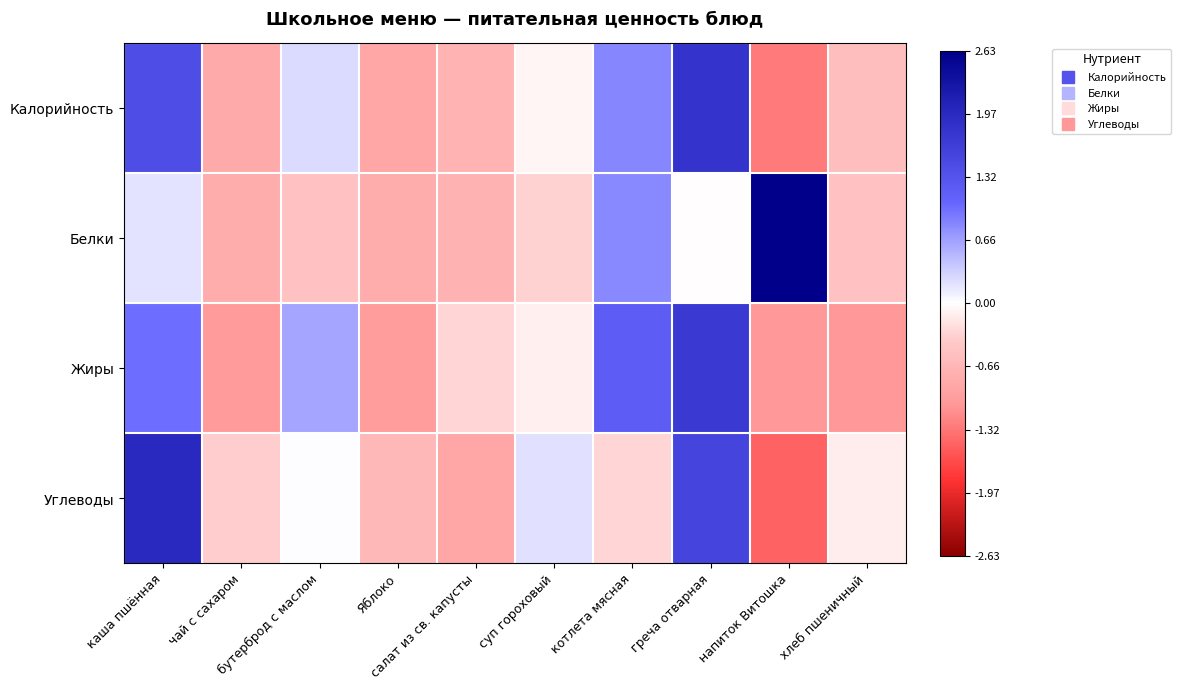

At which category does the chart reach its peak across all series?

напиток Витошка